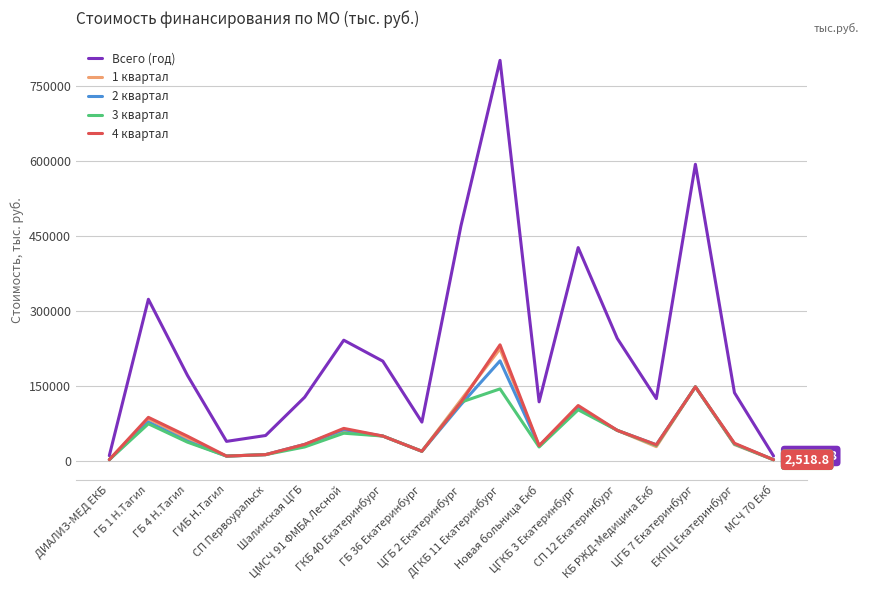

At which category does Всего (год) reach its first local peak?

ГБ 1 Н.Тагил